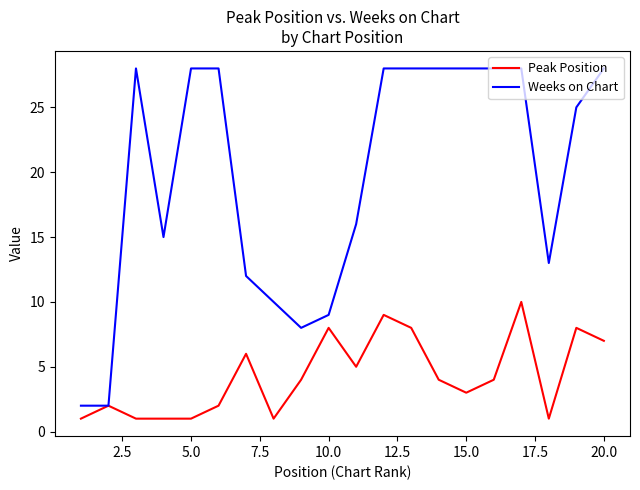

What is the maximum value shown in the chart?

28